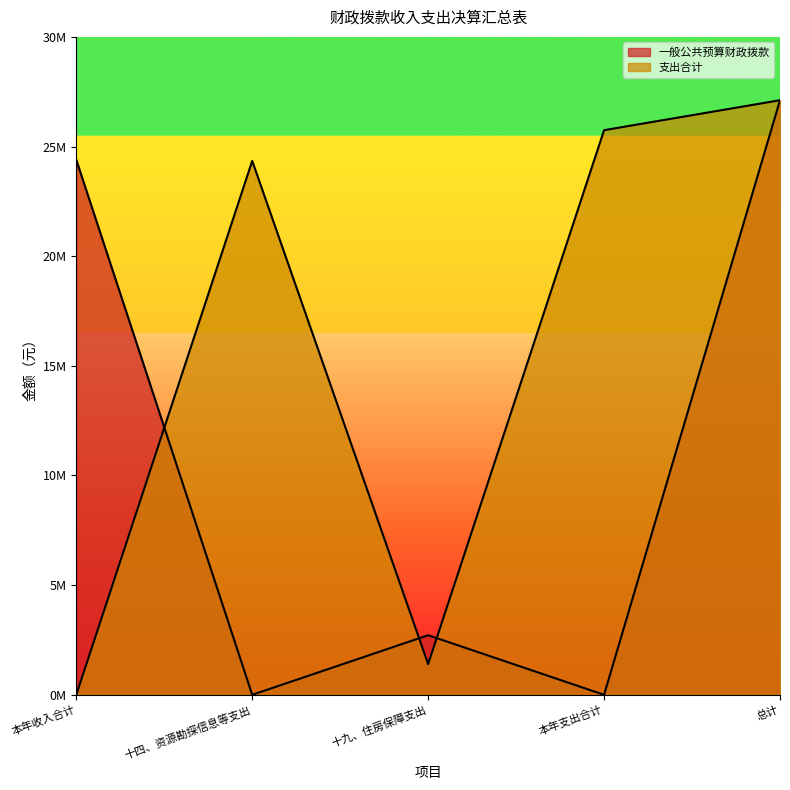

How many values in the 支出合计 series exceed 24345614?

3